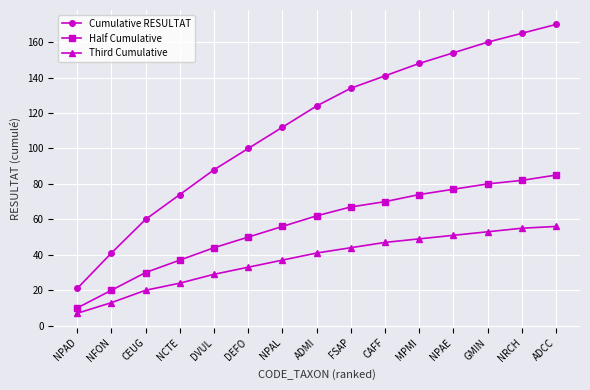

How many data points does each series have?

15